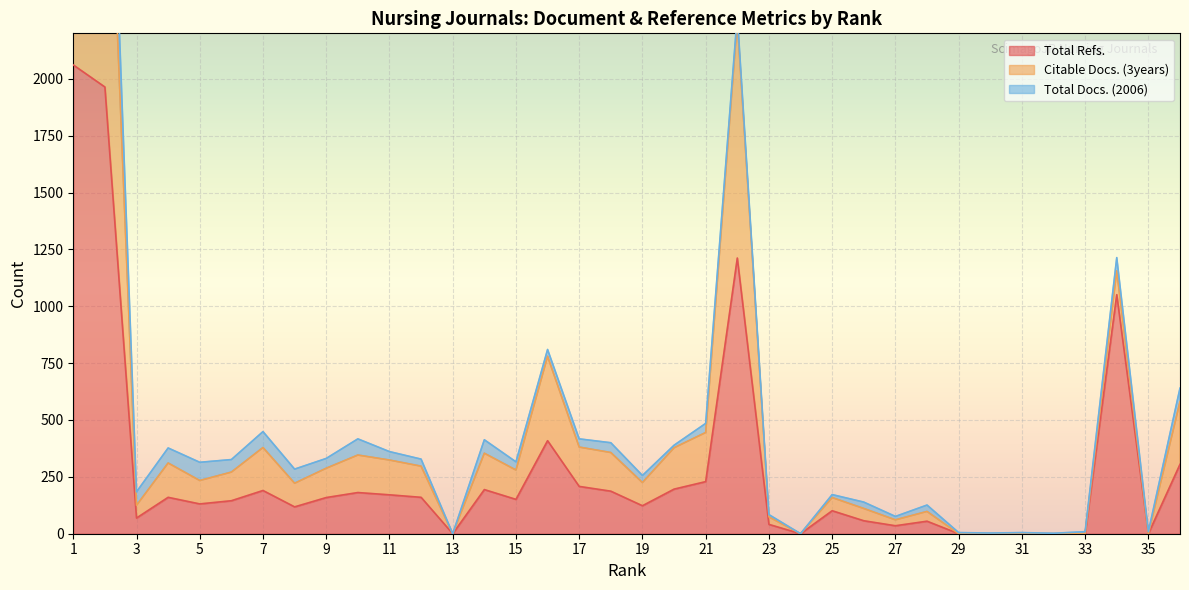

In Citable Docs. (3years), how many points are lower than both neighbors (excluding endpoints)?

11